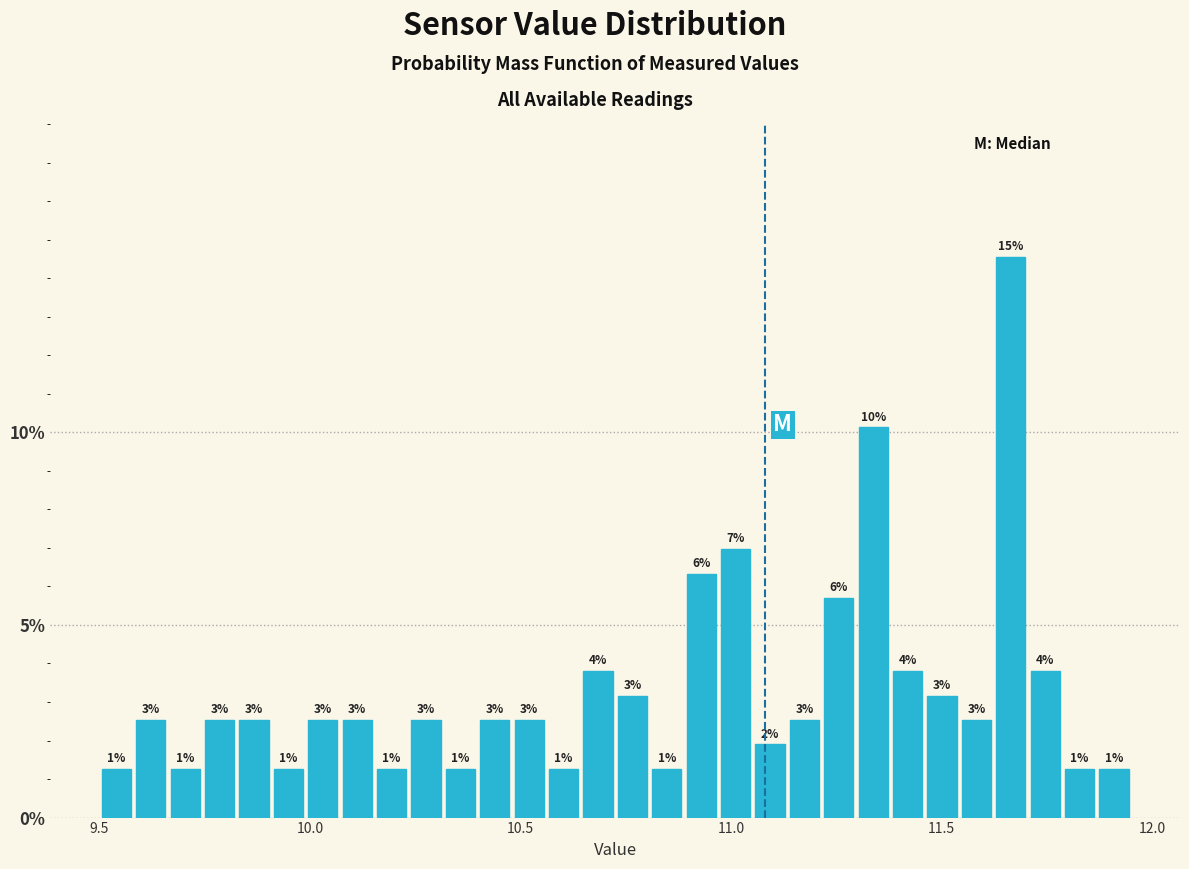

Read against the x-axis, roughly where is the centre of the tallest bar?

11.65